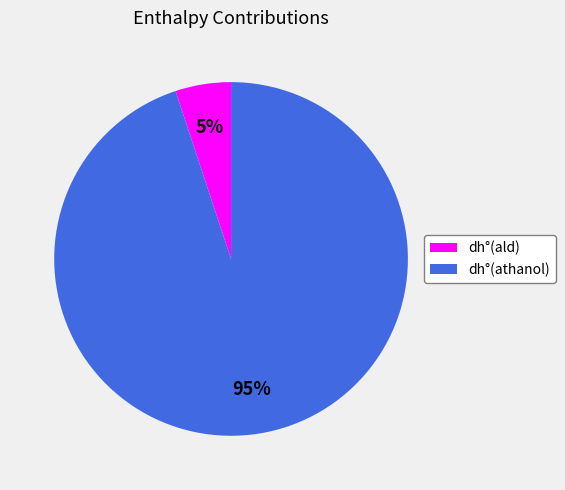

Count the number of slices in the pie.

2